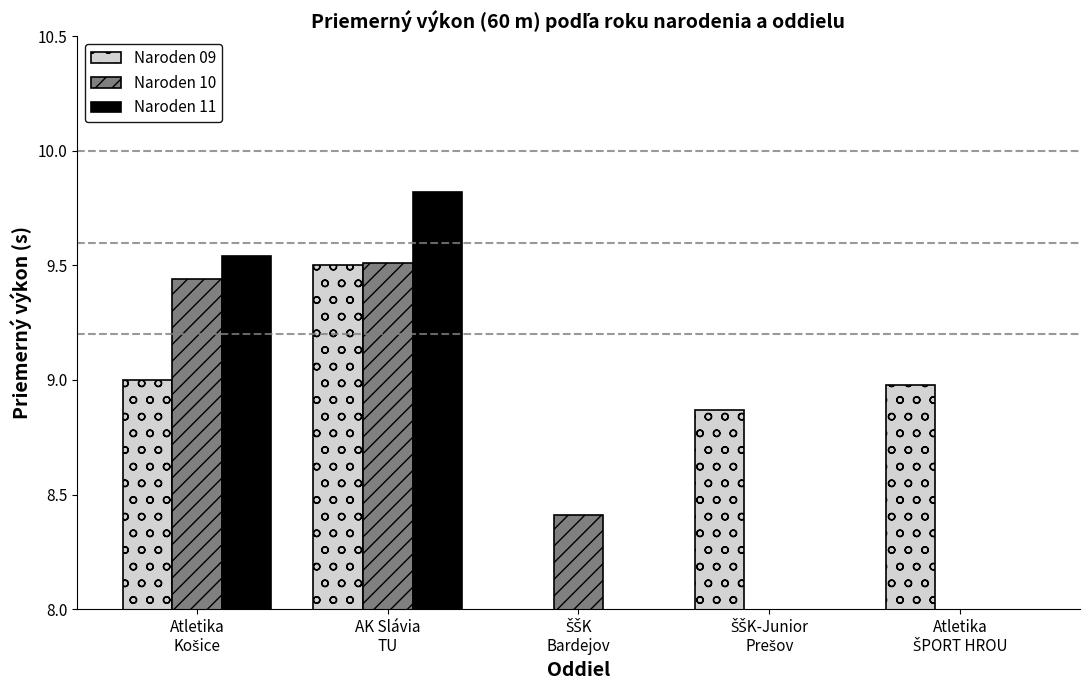

What is the label of the 2nd bar from the left?

AK Slávia
TU